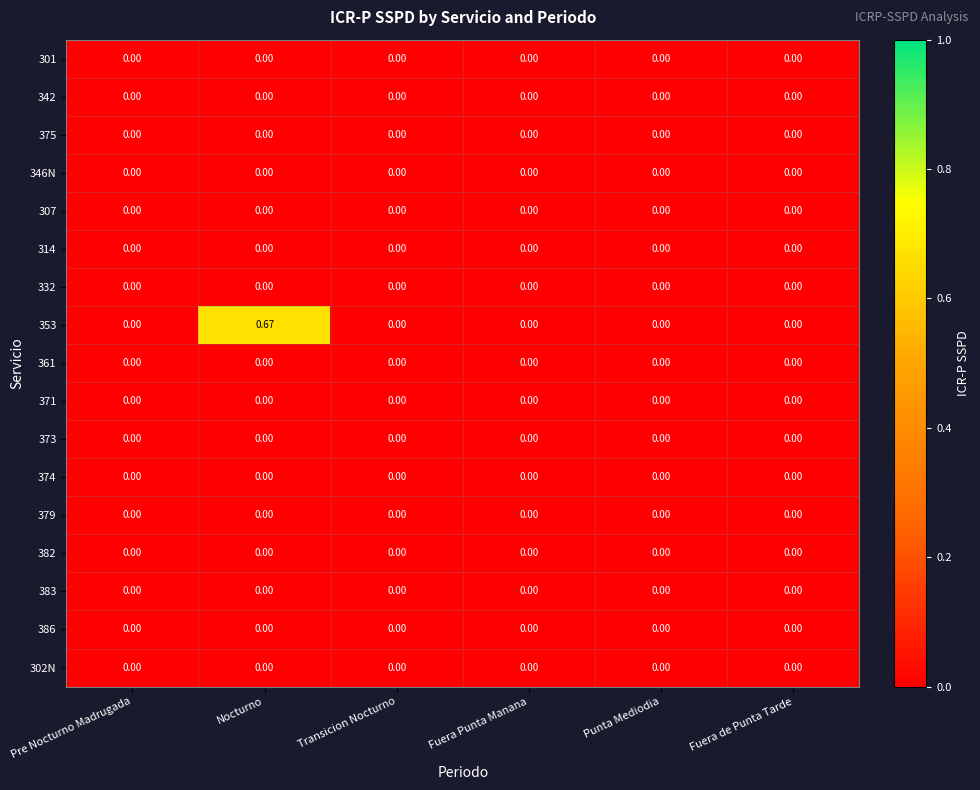

At which category is the sum across all series the highest?

Nocturno